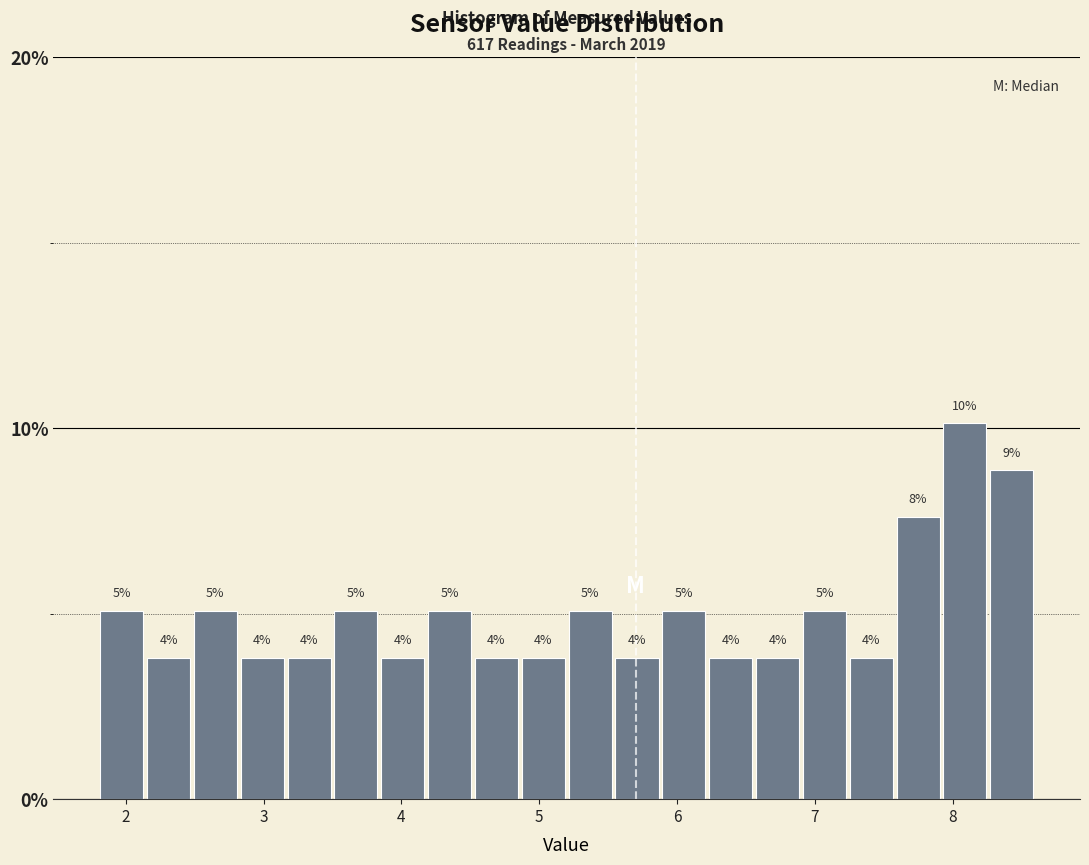

Around what value on the x-axis is the tallest bar? Give the approximate position of its centre, as read against the axis.

8.1